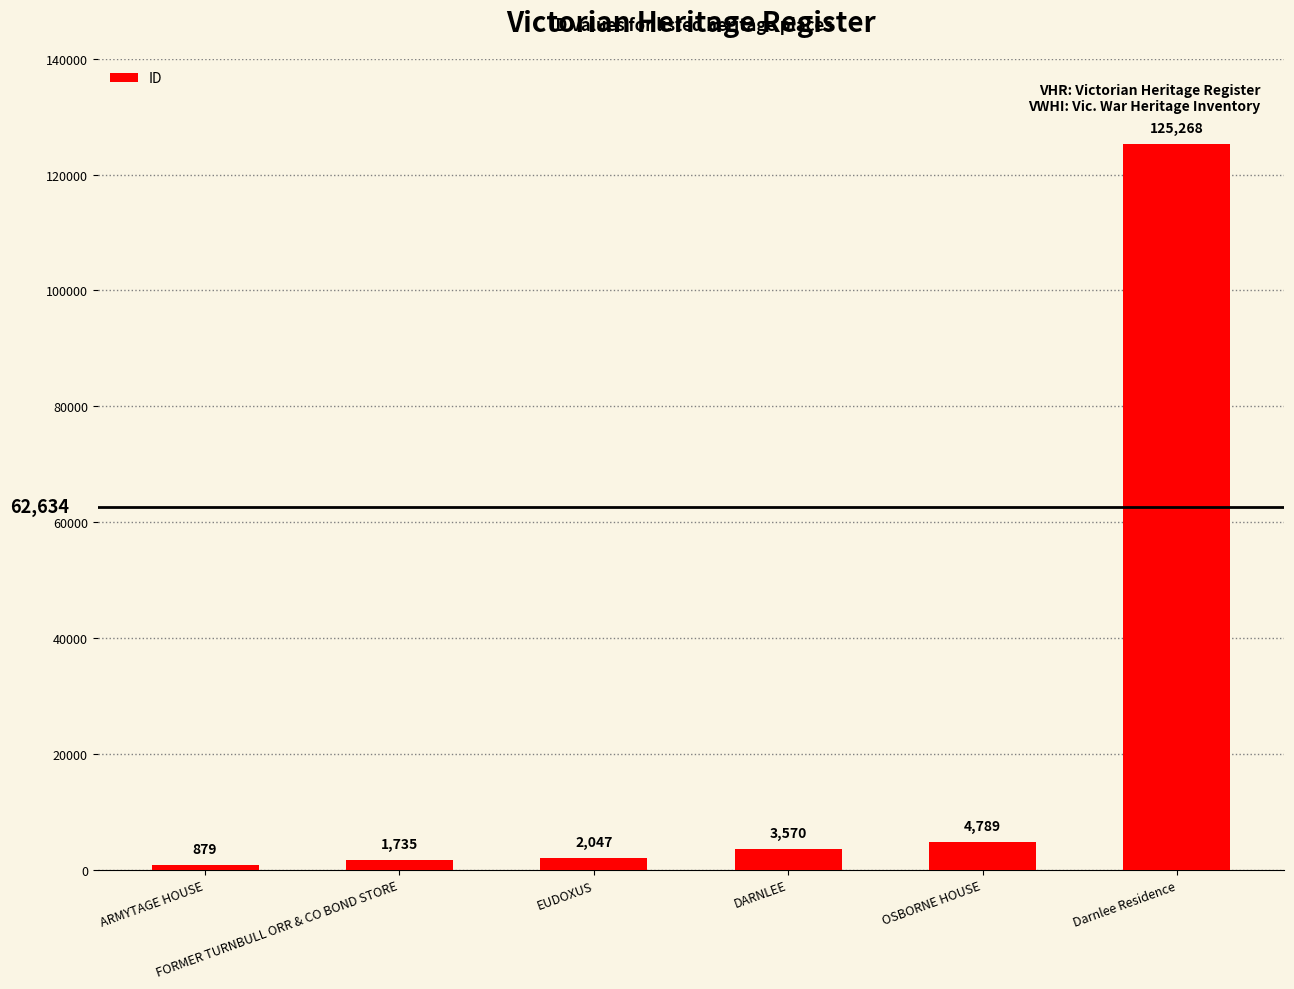

Reading left to right, what are all the values shown in this chart?

879	1735	2047	3570	4789	125268